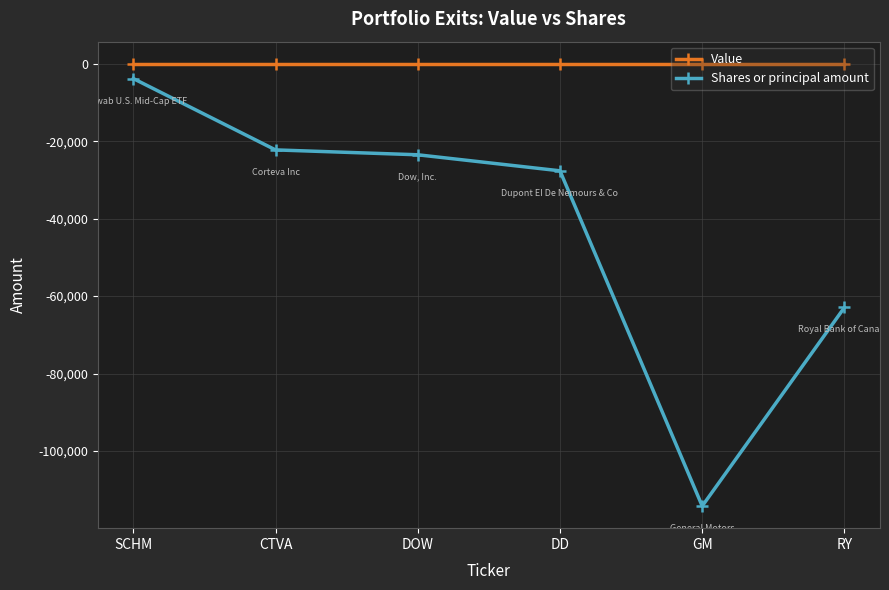

At which label does Shares or principal amount reach its peak?

SCHM